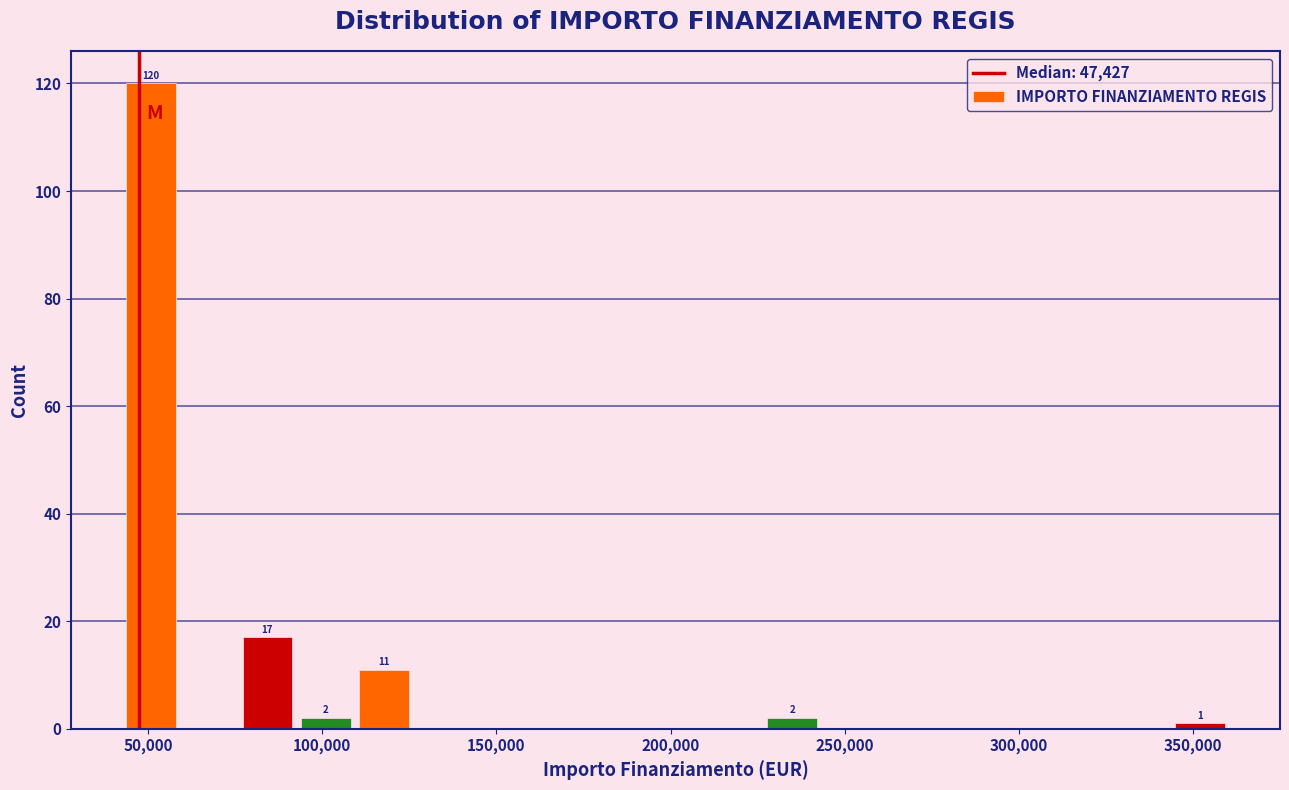

Read against the x-axis, roughly where is the centre of the tallest bar?

50000